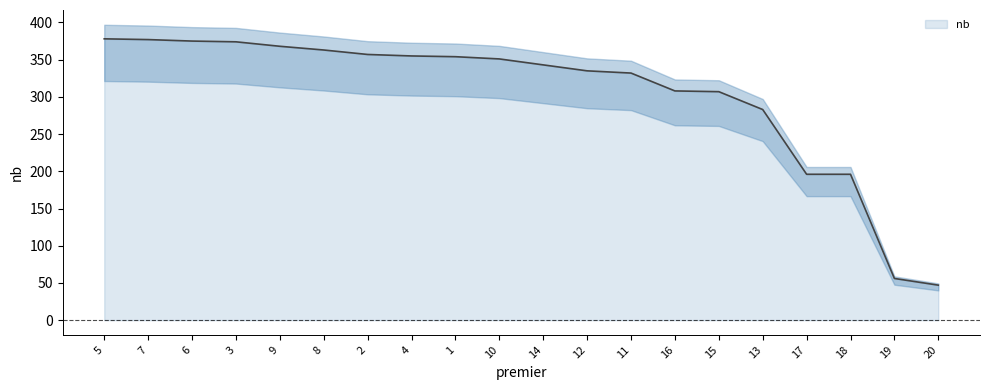

The value at 8 is 244. True or false?

False